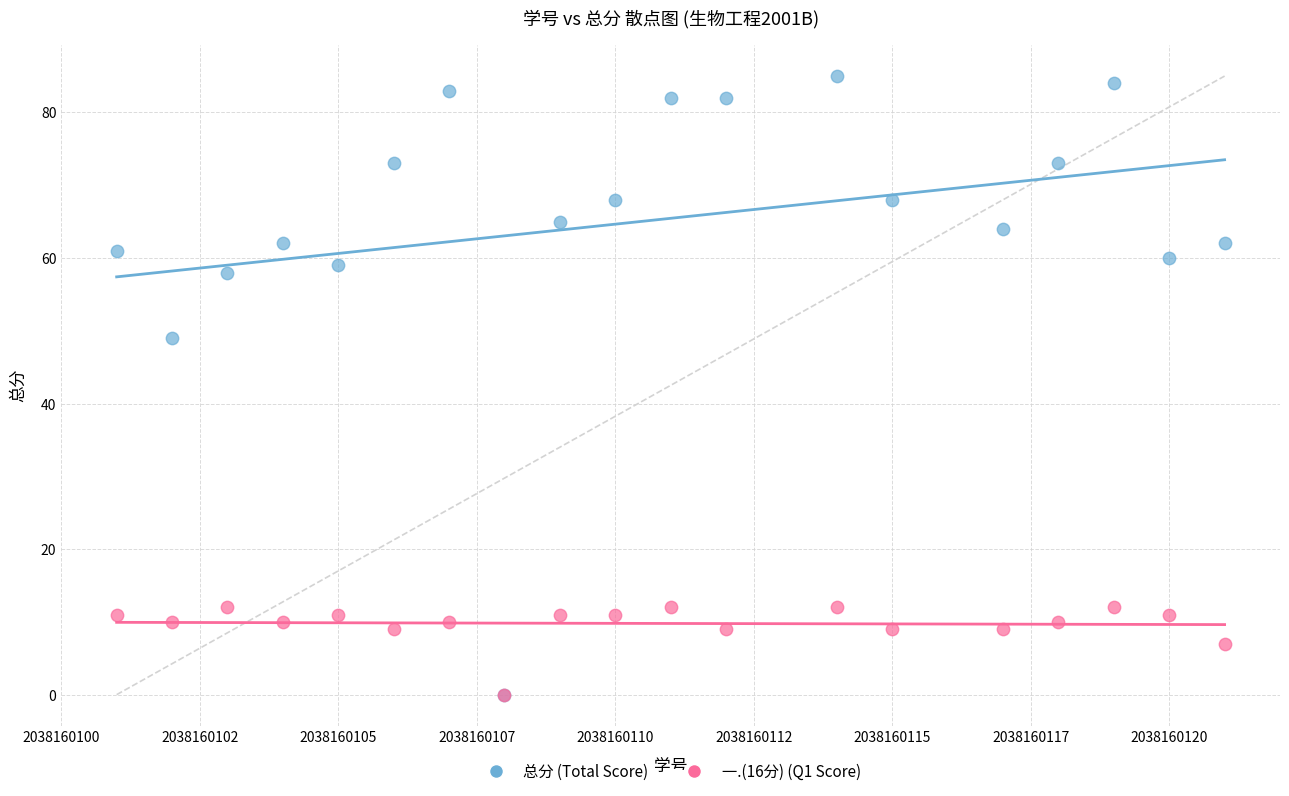

In the 总分 (Total Score) series, what Y value is closest to 42?

49